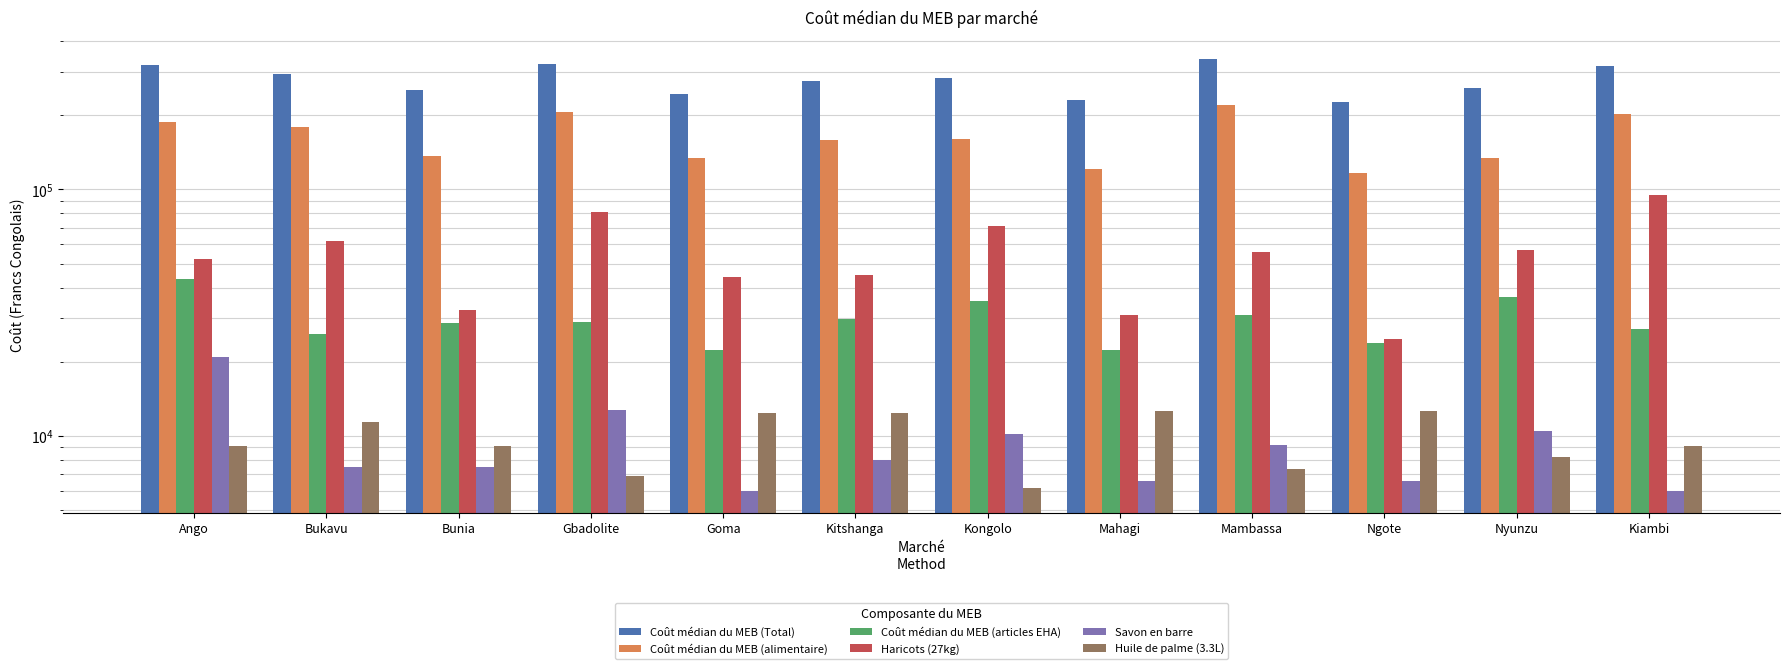

What is the approximate value of Coût médian du MEB (articles EHA) at Bukavu?

26020.7